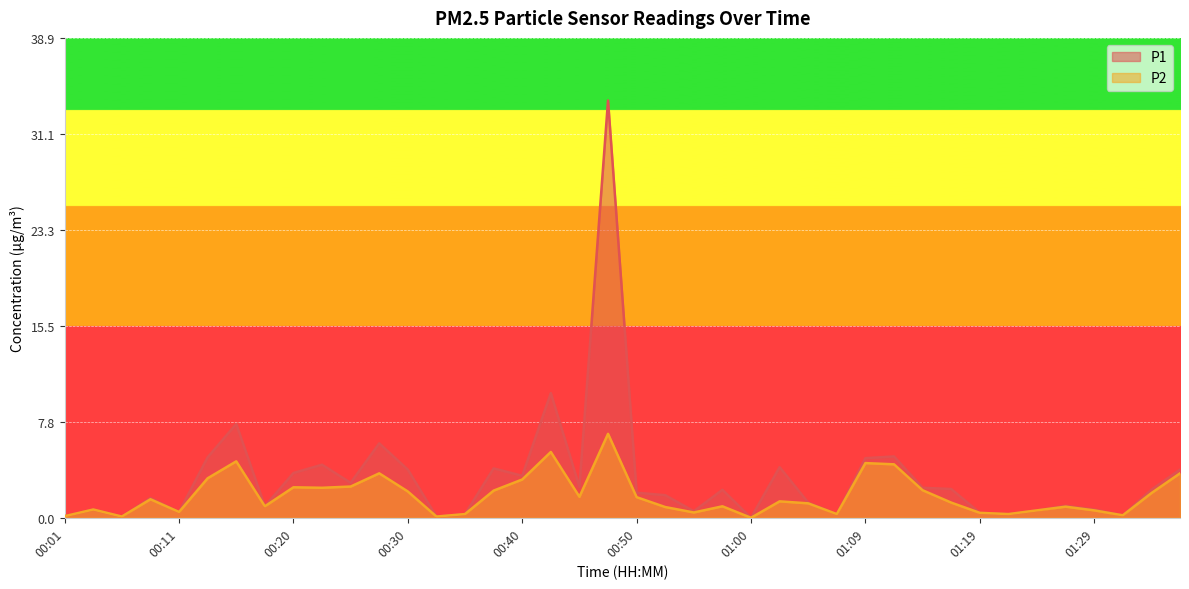

What is the difference between the second highest and minimum values in the P2 series?

5.3